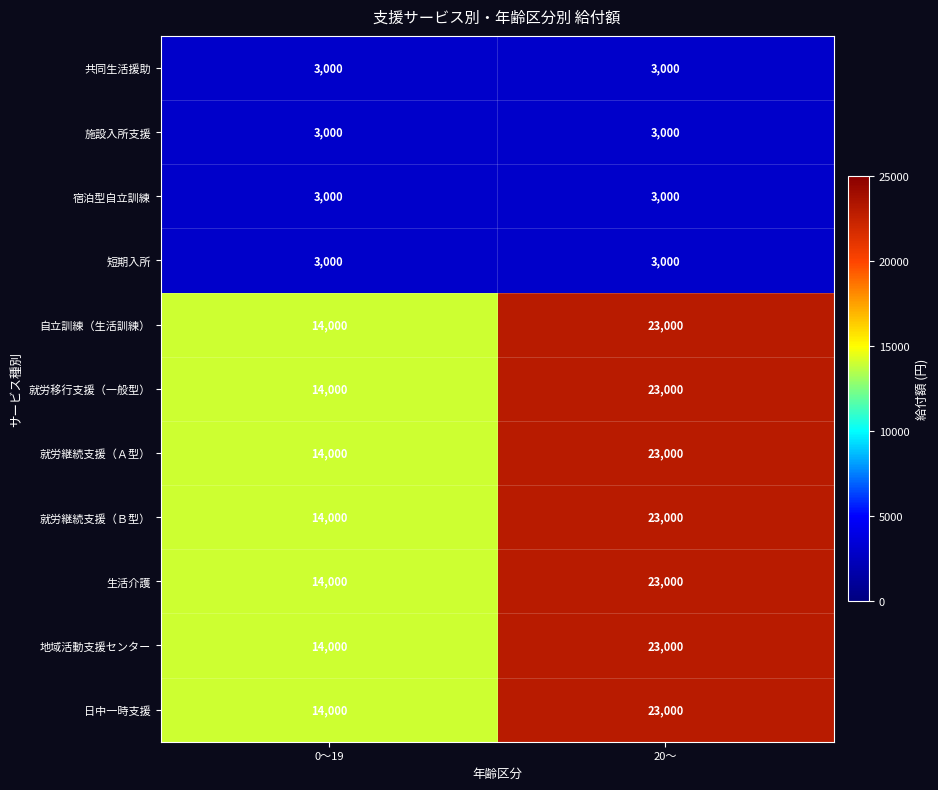

What is the smallest value displayed?

3000